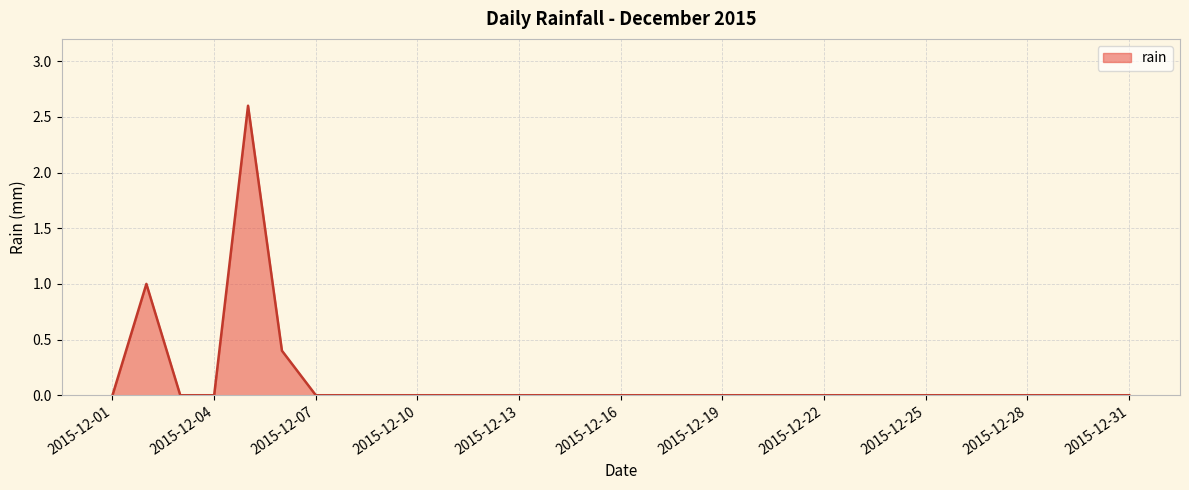

What is the greatest value displayed?

2.6